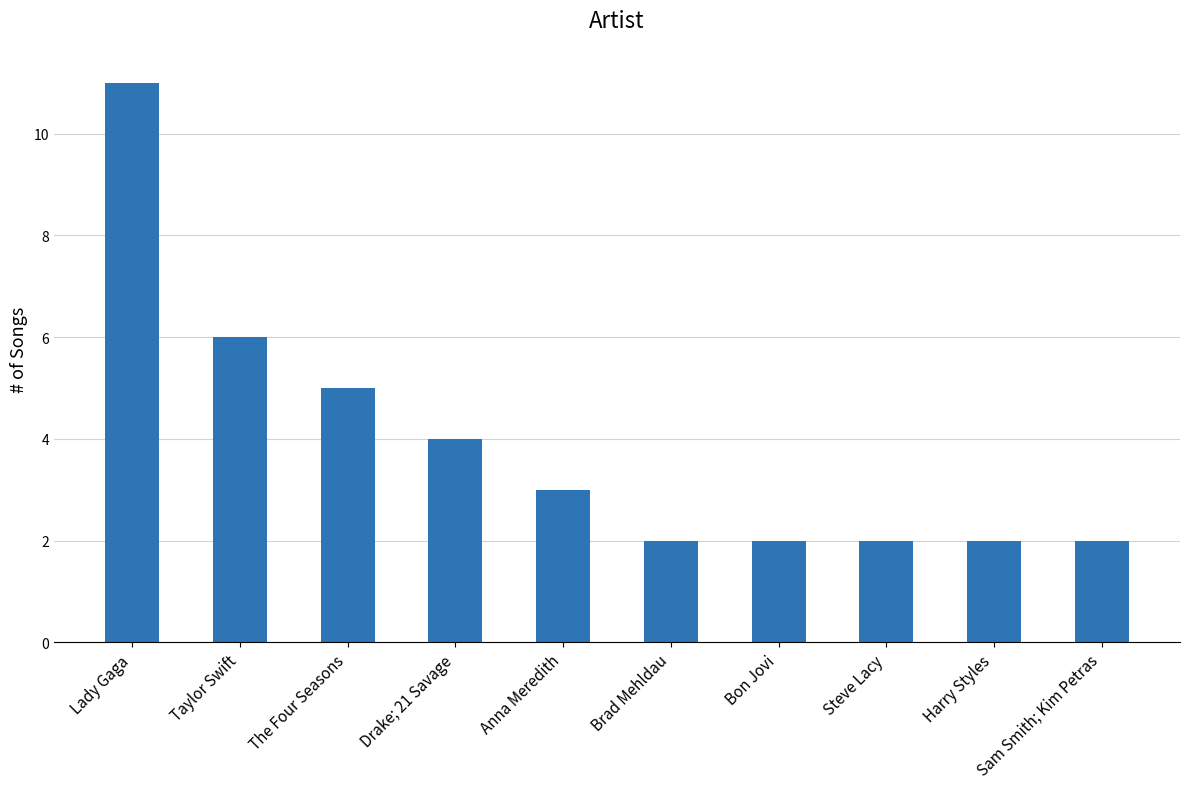

Reading left to right, extract all data points from this chart.

Lady Gaga=11	Taylor Swift=6	The Four Seasons=5	Drake; 21 Savage=4	Anna Meredith=3	Brad Mehldau=2	Bon Jovi=2	Steve Lacy=2	Harry Styles=2	Sam Smith; Kim Petras=2